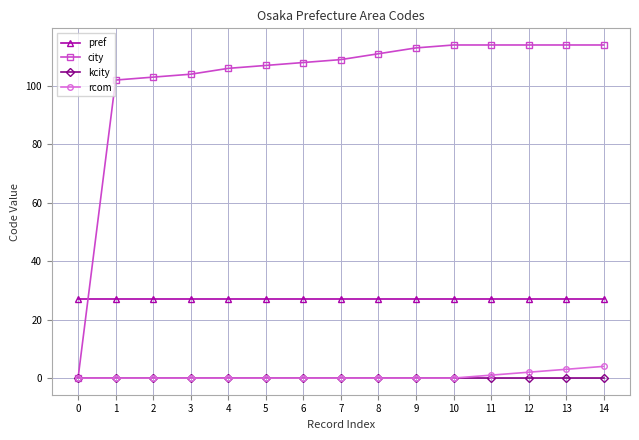

What is the total value across all series at 13?

144